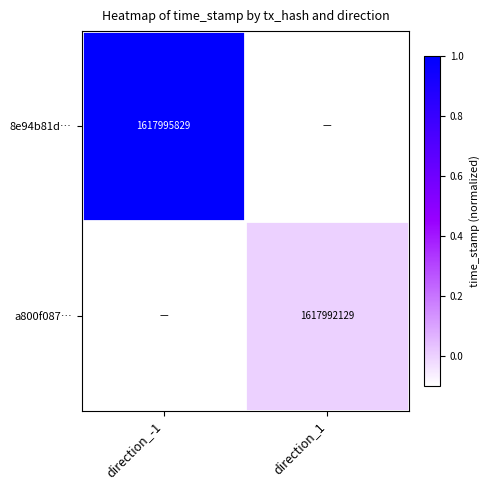

Is it true that 8e94b81d… equals 1617995829.0 at direction_-1?

True